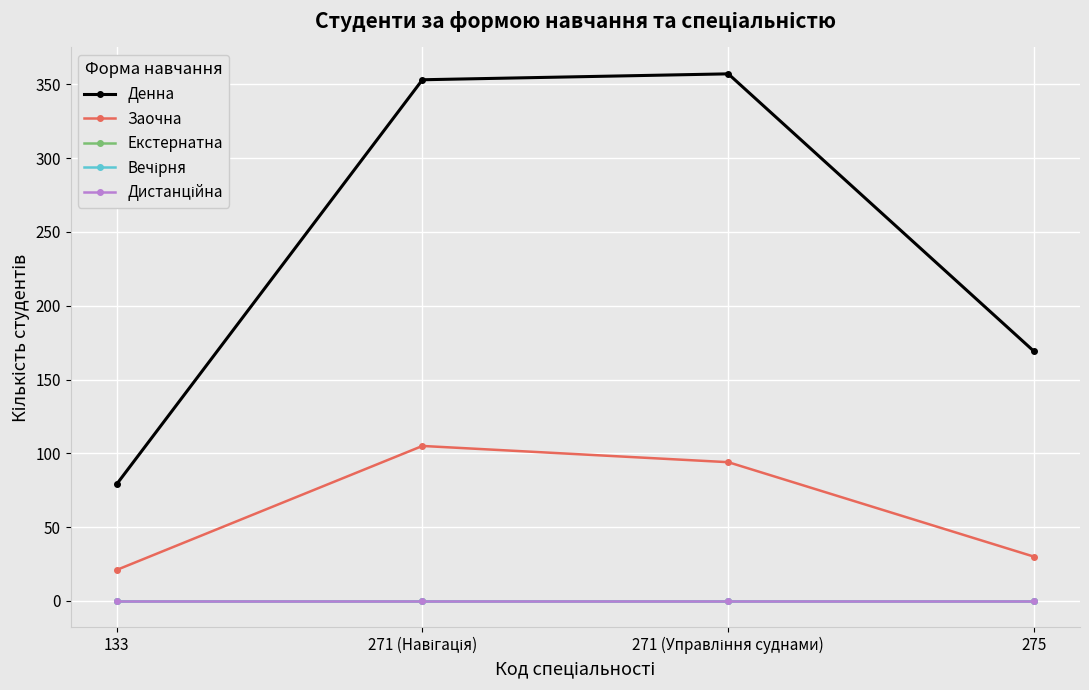

Reading left to right, list all the values displayed in this chart.

Денна: 133=79	271 (Навігація)=353	271 (Управління суднами)=357	275=169
Заочна: 133=21	271 (Навігація)=105	271 (Управління суднами)=94	275=30
Екстернатна: 133=0	271 (Навігація)=0	271 (Управління суднами)=0	275=0
Вечірня: 133=0	271 (Навігація)=0	271 (Управління суднами)=0	275=0
Дистанційна: 133=0	271 (Навігація)=0	271 (Управління суднами)=0	275=0